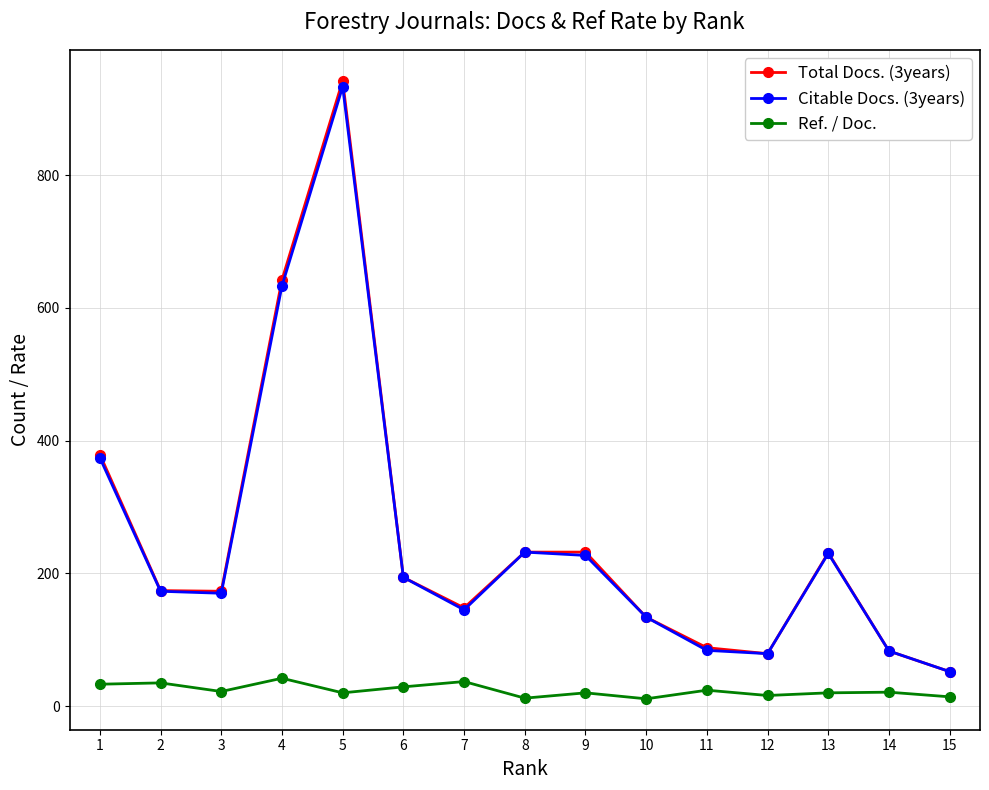

What is the value of the Citable Docs. (3years) point at the 14th from the left?

83